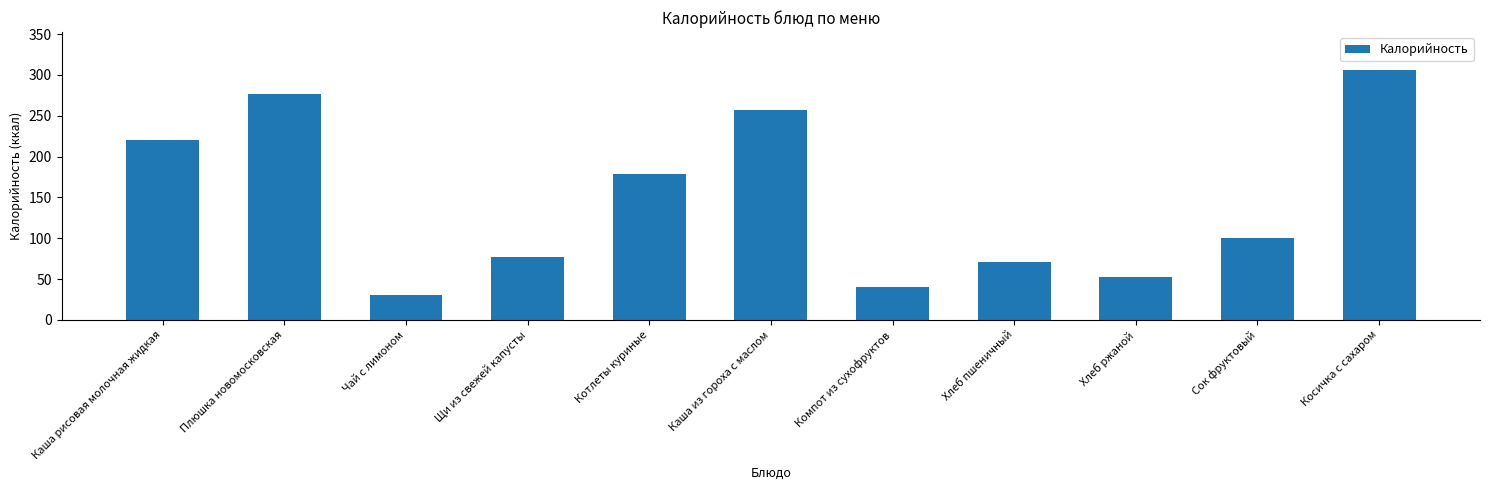

How many data points are less than 100?

5